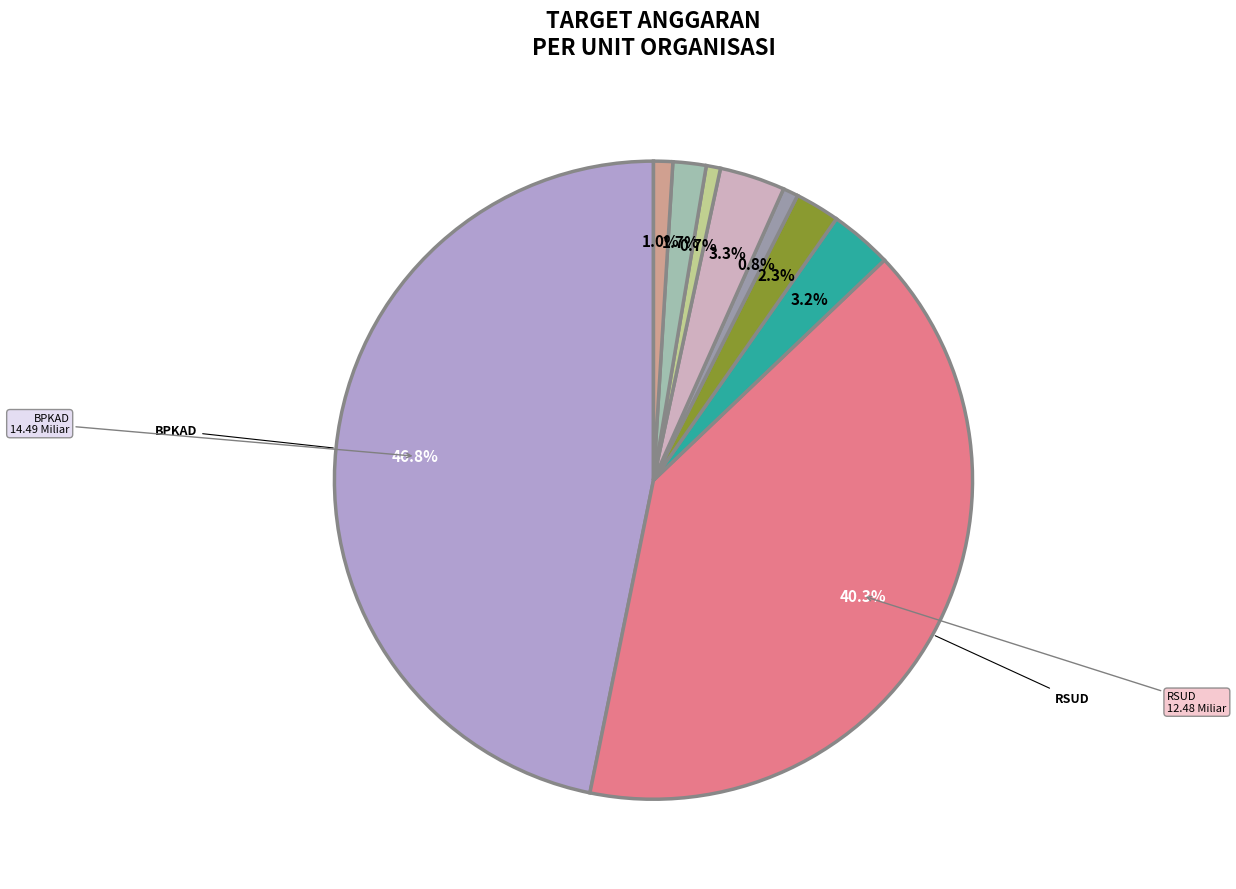

How many segments does this pie chart have?

9